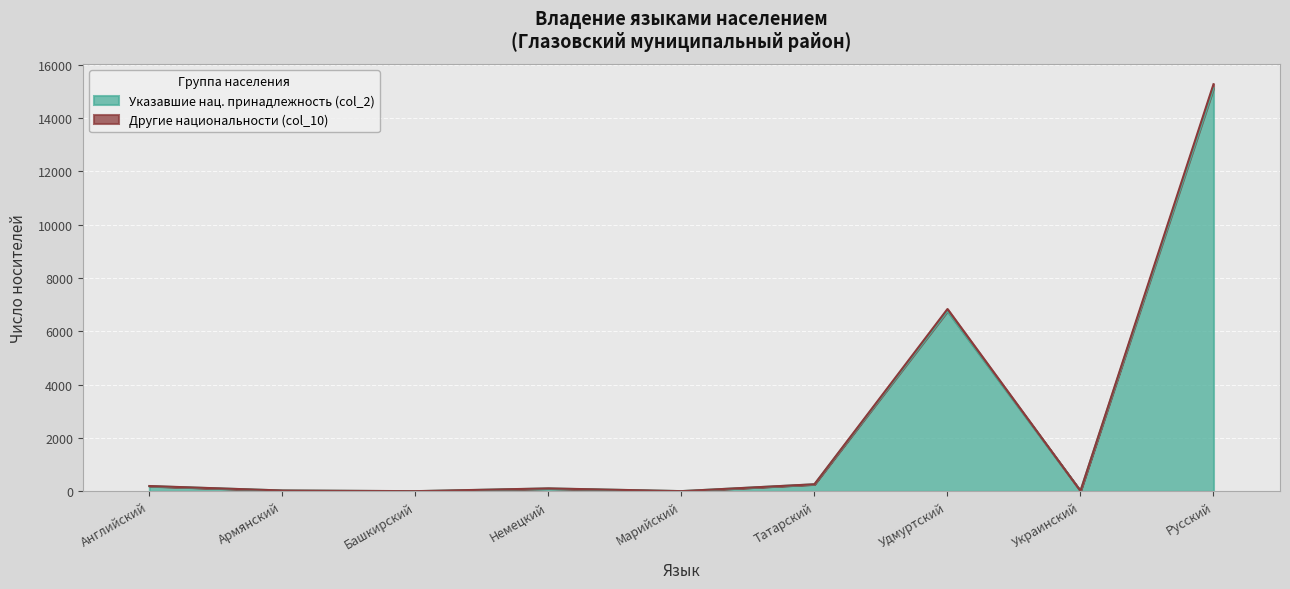

What is the total value across all series at Башкирский?

7